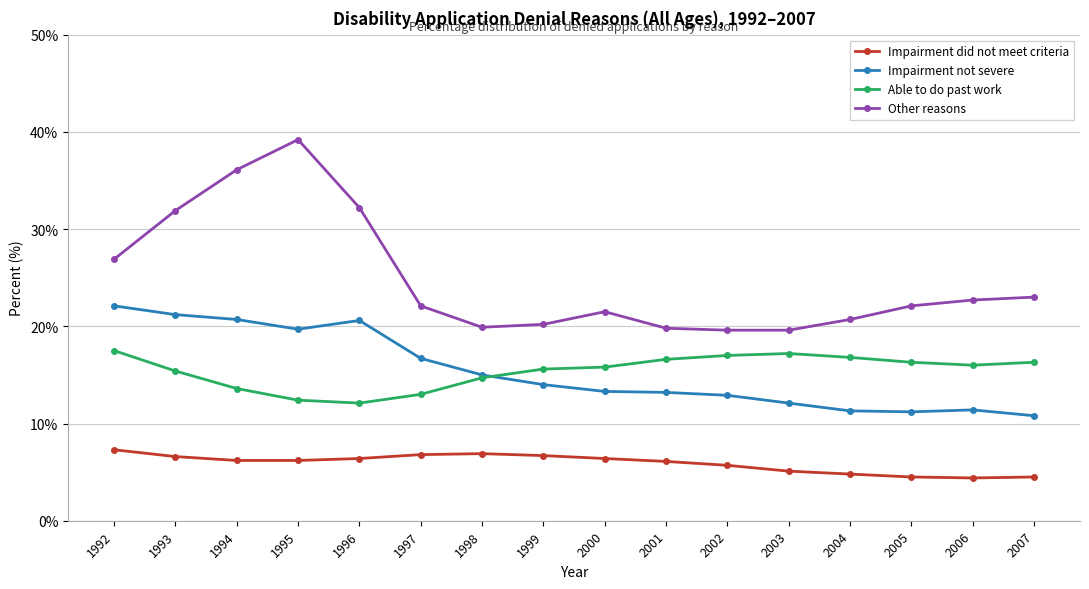

Which series has the largest range (max minus min)?

Other reasons